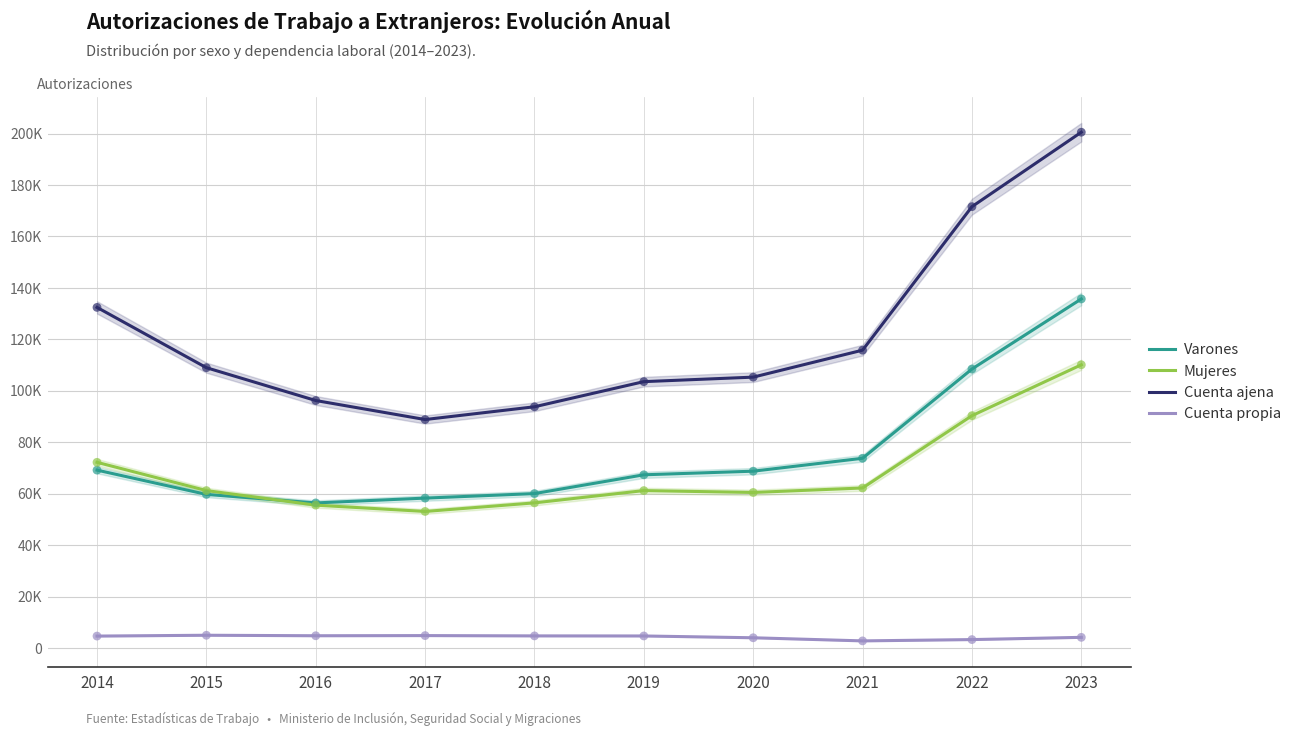

Which series has the largest total across all categories?

Cuenta ajena